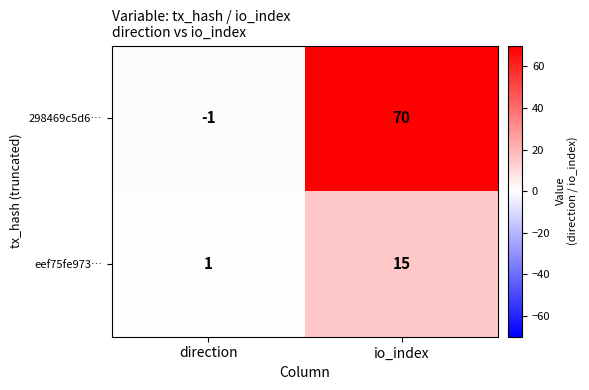

At io_index, list the series in order from largest to smallest.

298469c5d6…, eef75fe973…